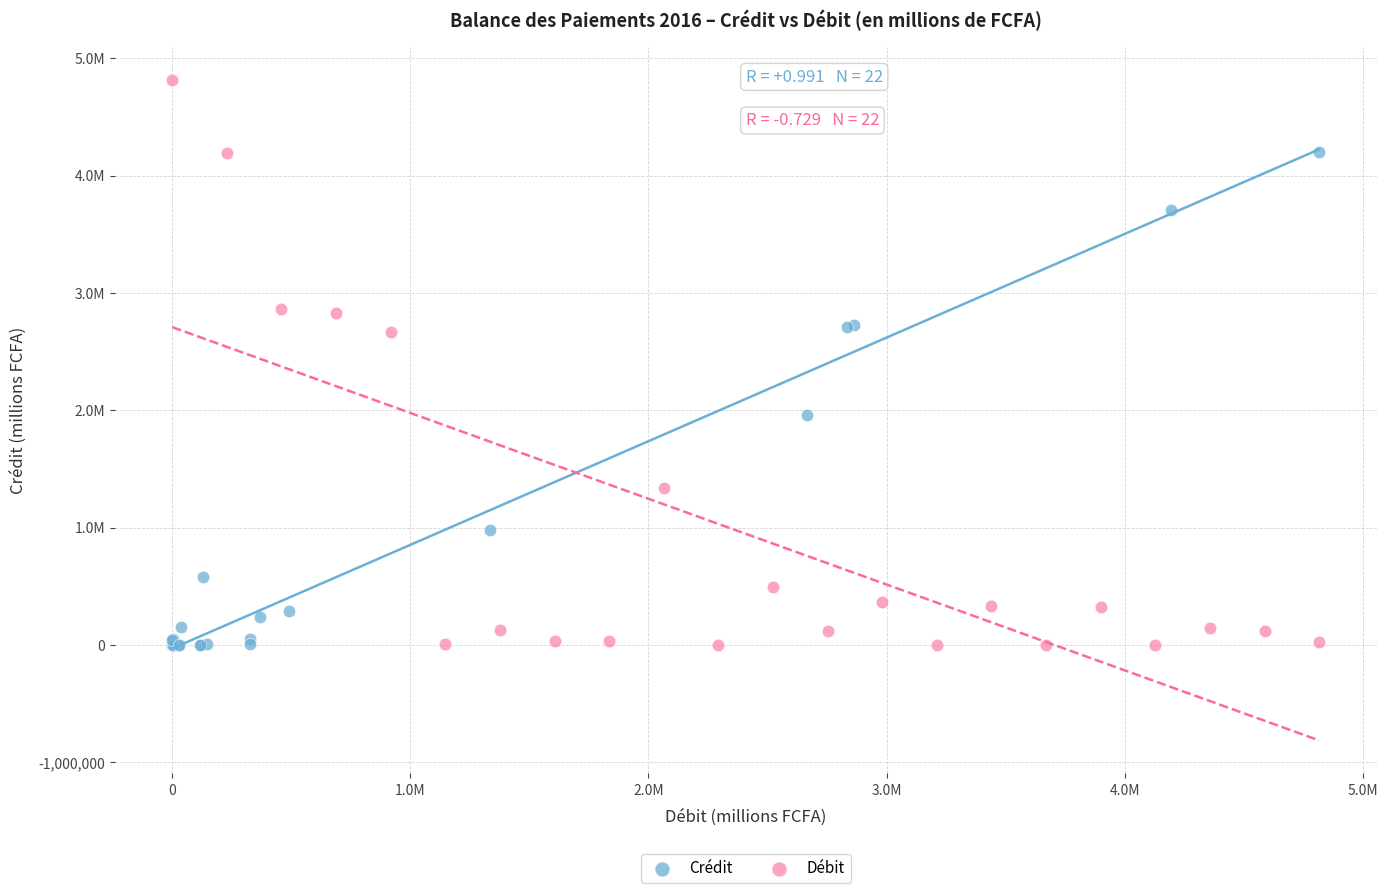

What are all the series names shown in the legend?

Crédit, Débit